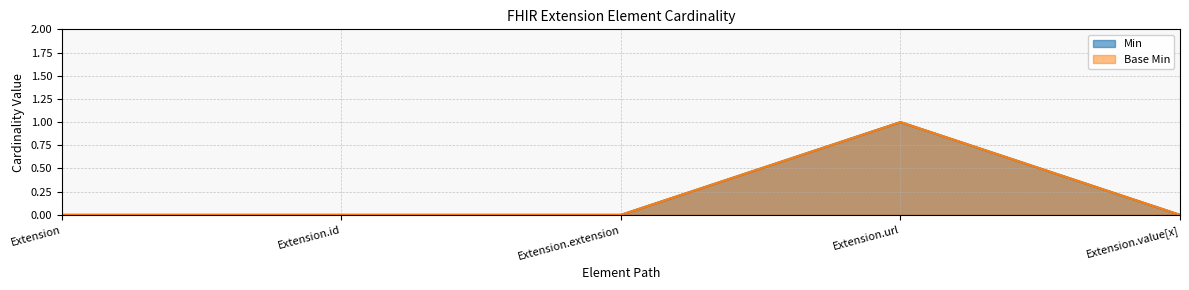

Does the chart have visible grid lines?

Yes